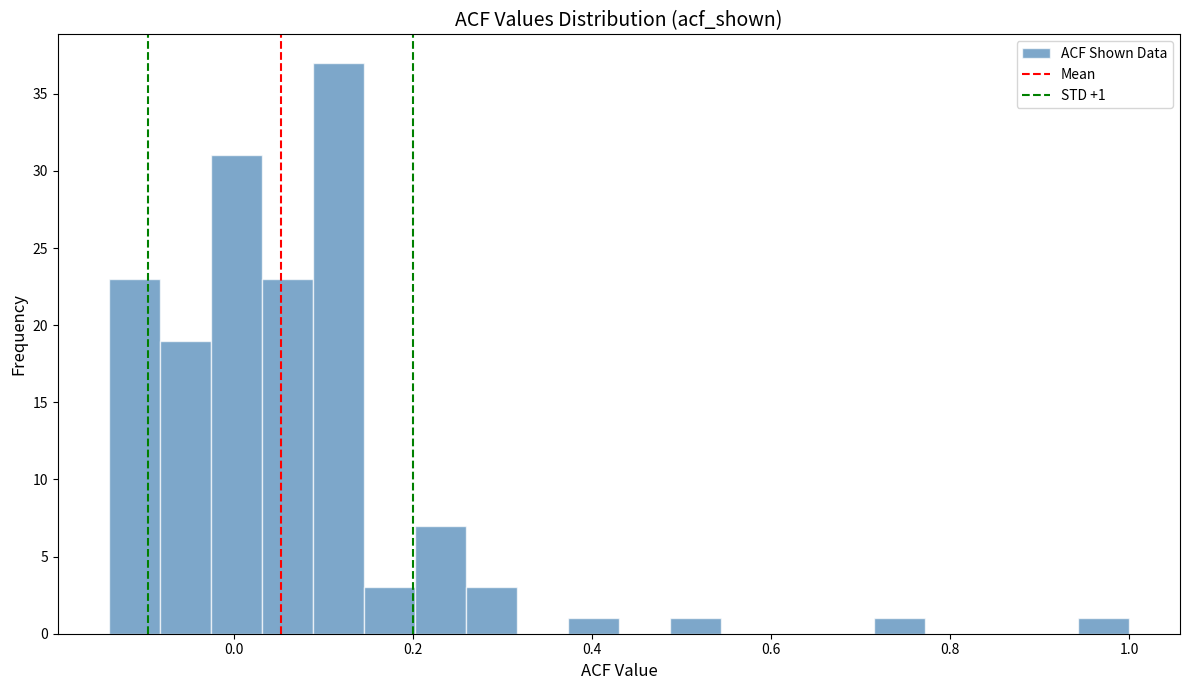

Read against the x-axis, roughly where is the centre of the tallest bar?

0.12